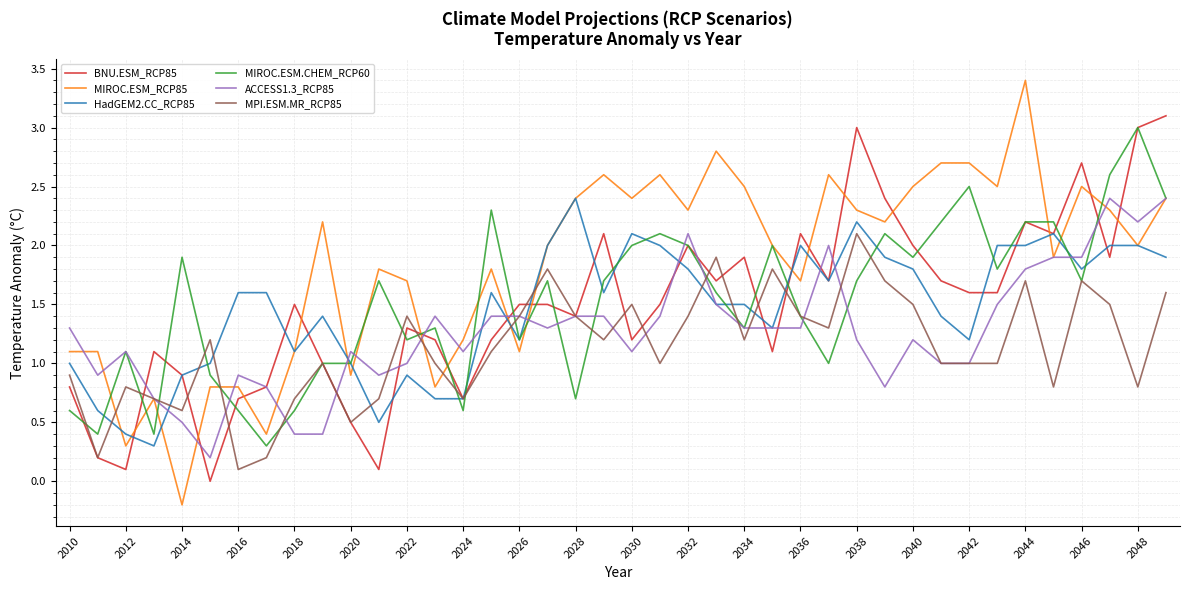

Which series has the widest spread of values?

MIROC.ESM_RCP85